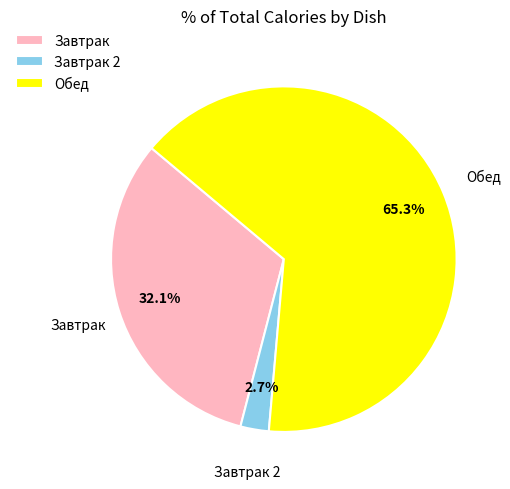

Rank the categories by value from lowest to highest.

Завтрак 2, Завтрак, Обед